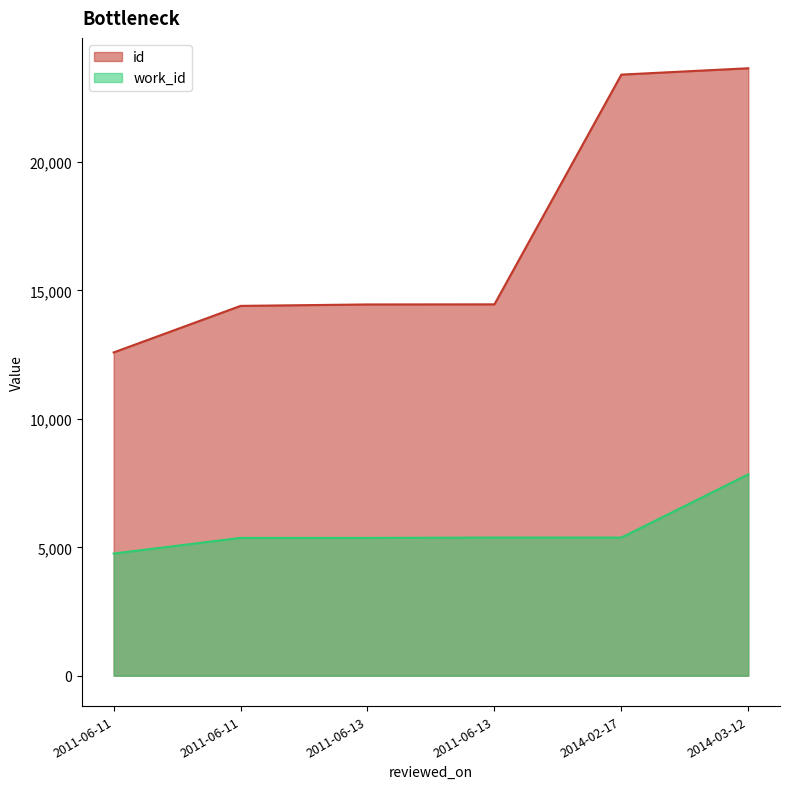

Between 2011-06-13 and 2014-03-12, which is larger?

2014-03-12